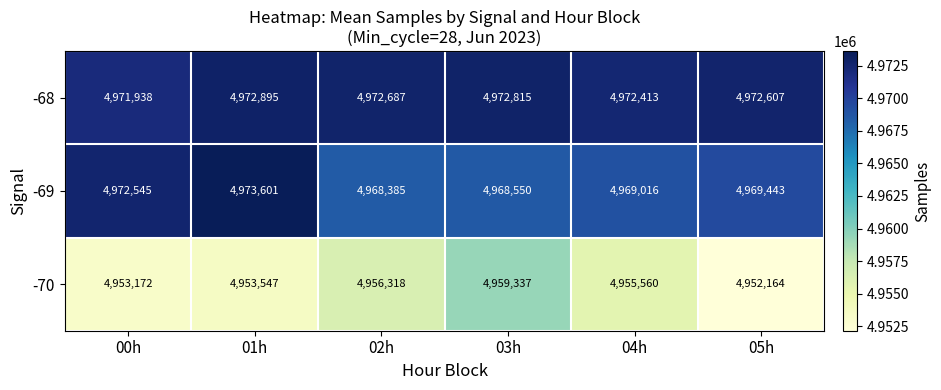

Where does the -70 series first go above 4955560?

02h